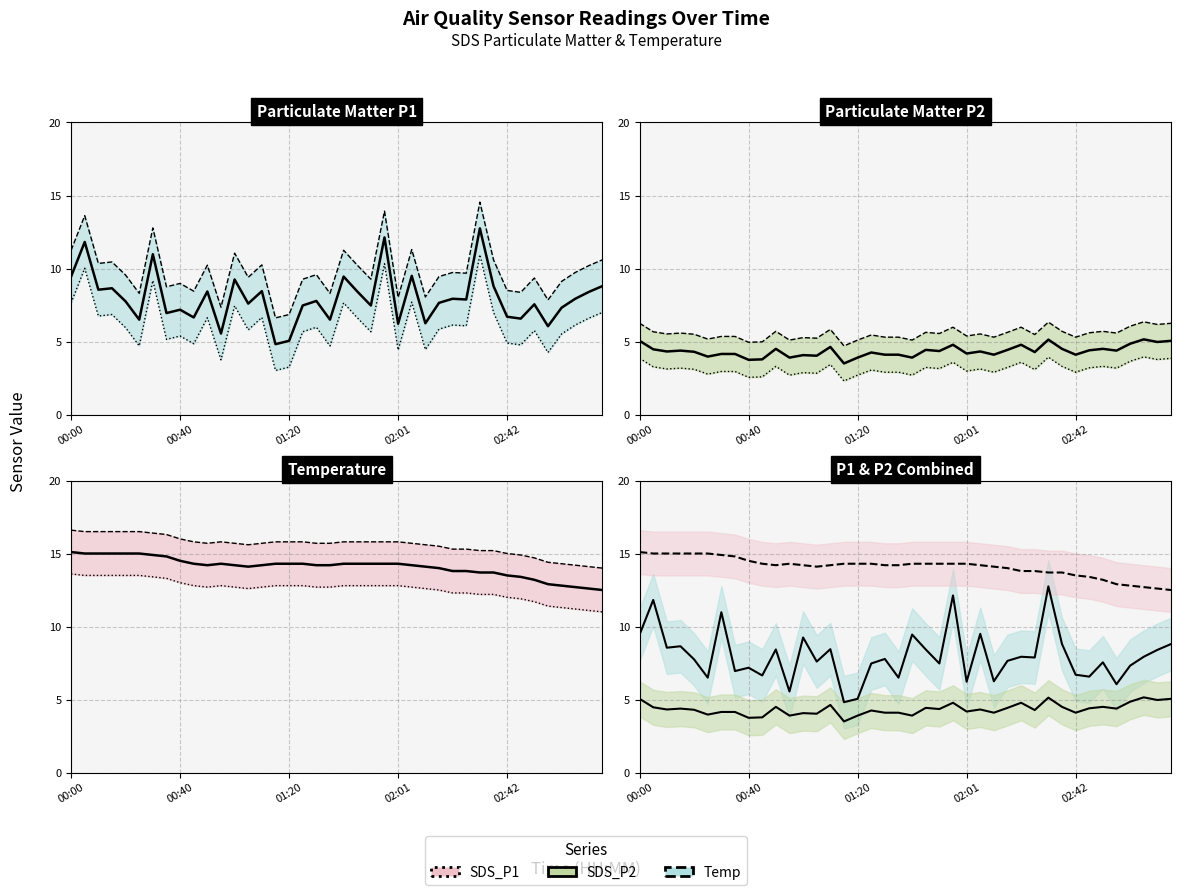

True or false: SDS_P1 and SDS_P2 intersect in this chart.

False